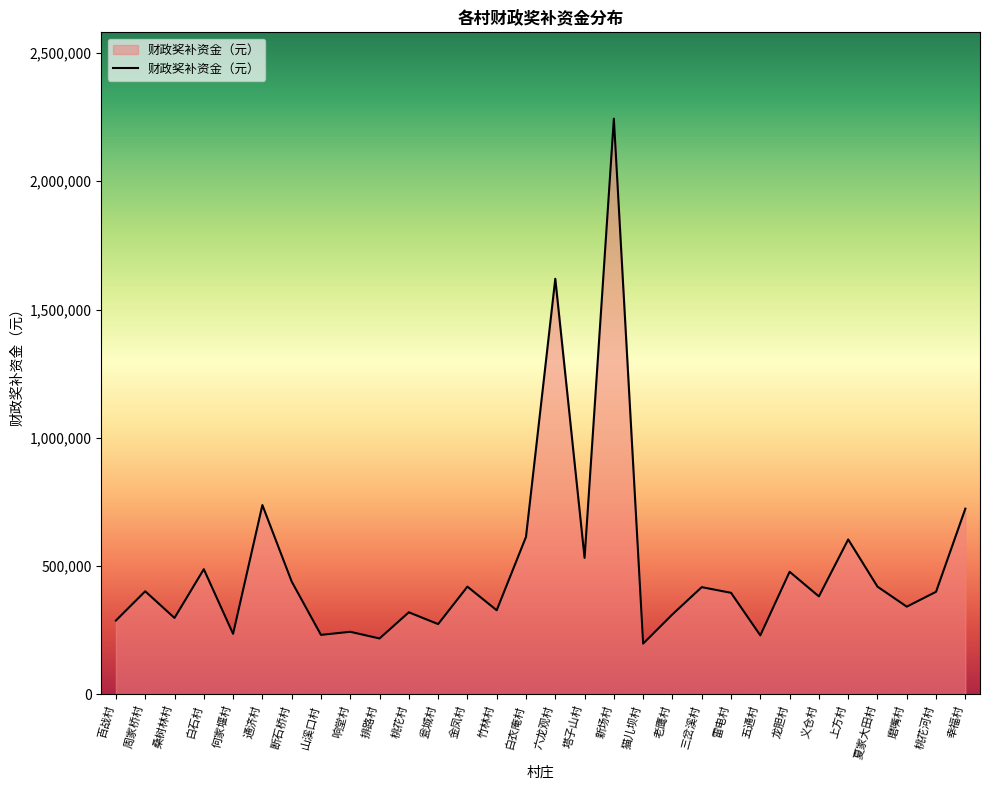

What is the maximum value shown in the chart?

2244000